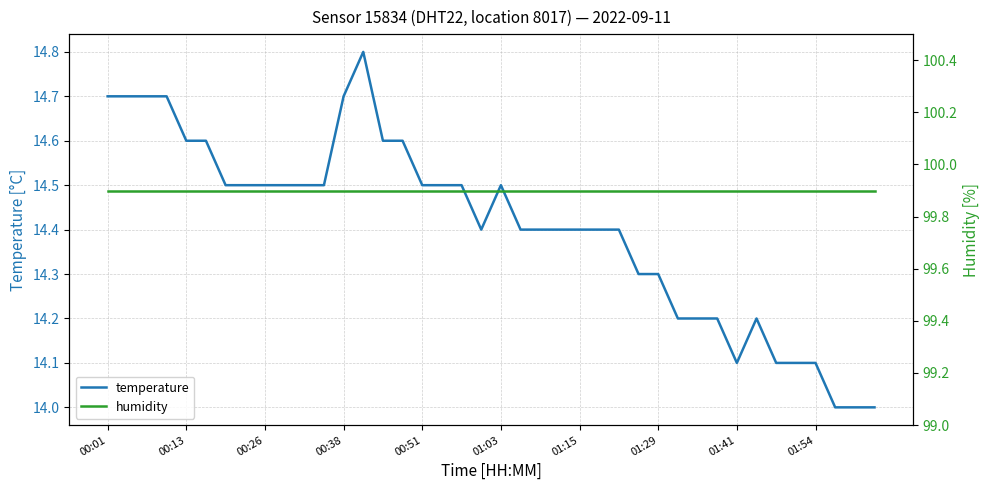

Rank the series at 38 from lowest to highest value.

temperature, humidity